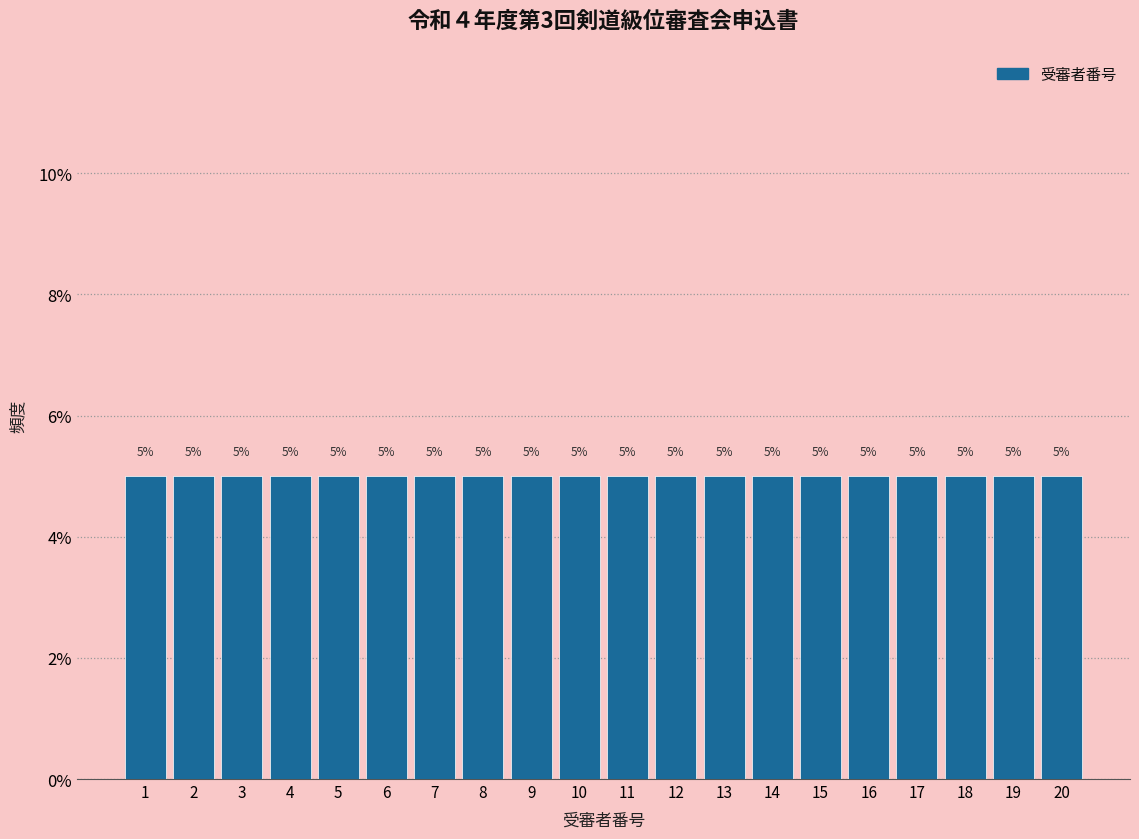

What is the height of the bar covering 16.5 to 17.5 on the x-axis?

5